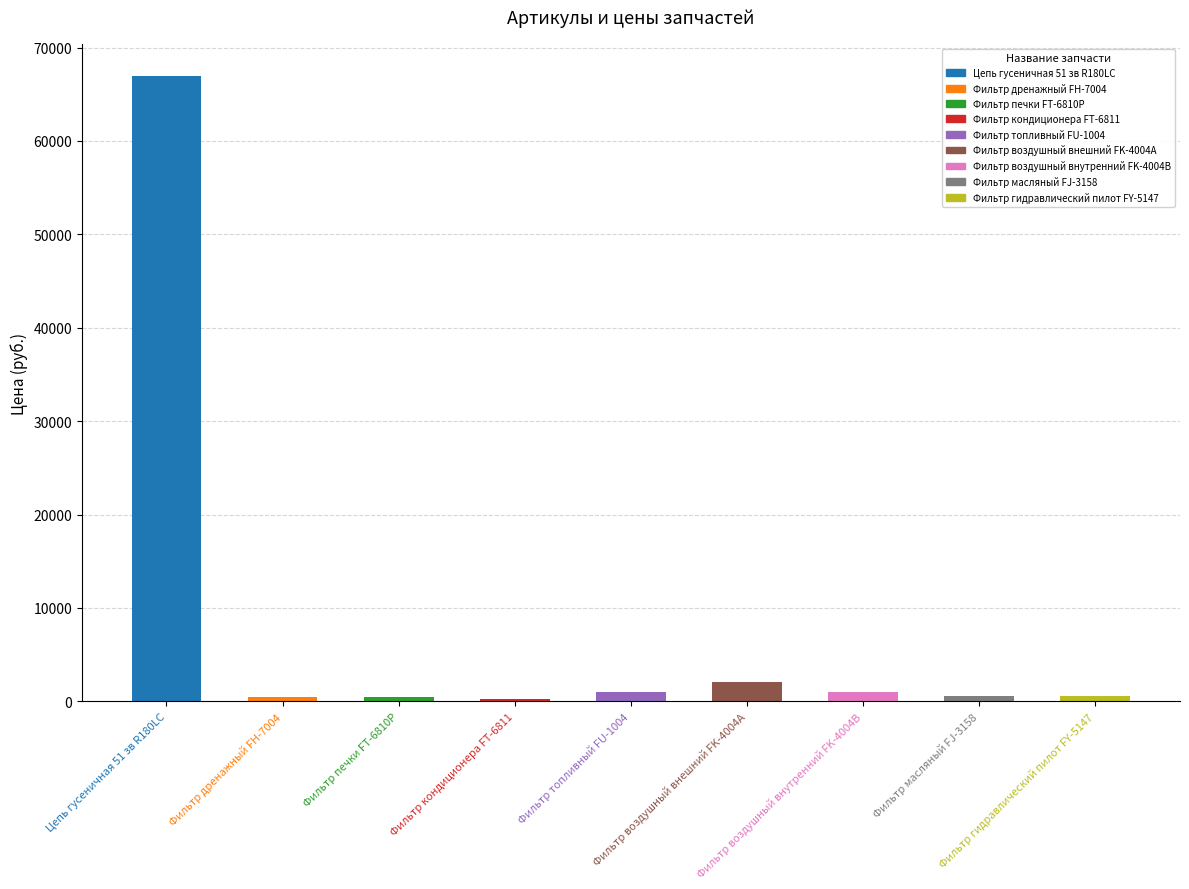

What is the greatest value displayed?

67000